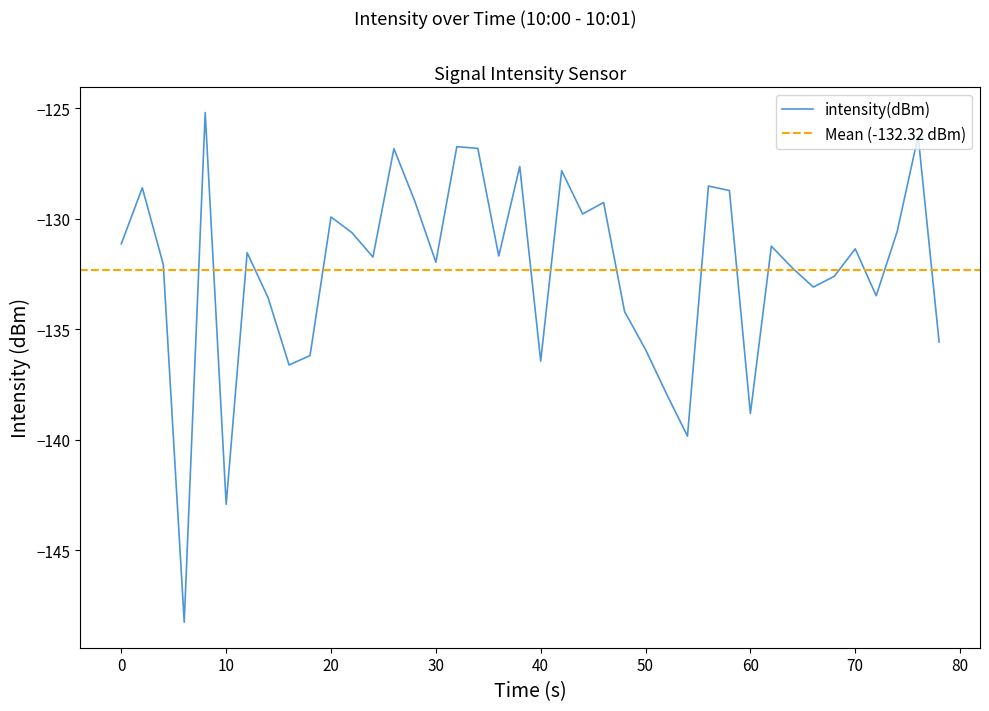

What is the sum of all values?

-5293.0